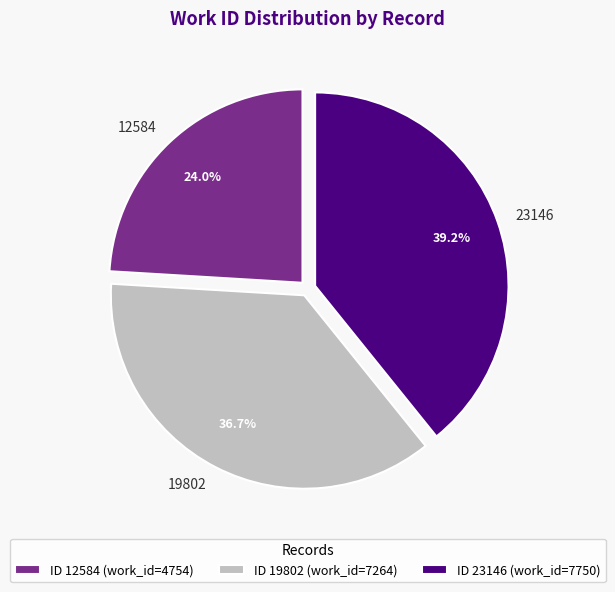

What is the ratio of the value at 19802 to the value at 23146?

0.9